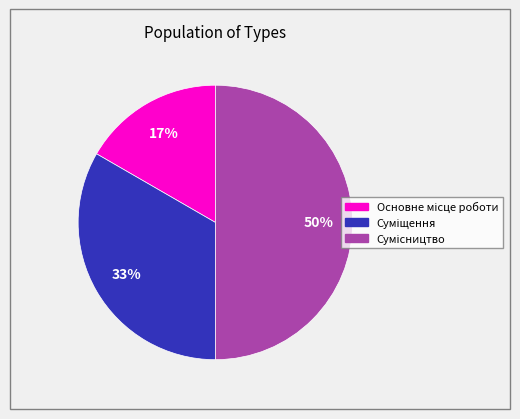

To the nearest percent, what is the combined percentage of Суміщення and Основне місце роботи?

50%